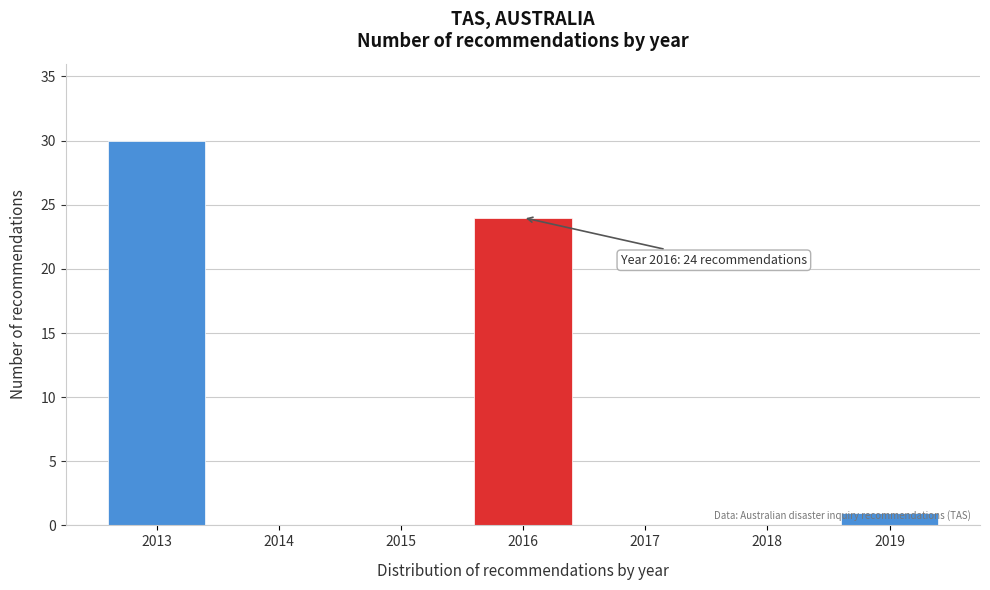

Which range on the x-axis has the tallest bar?

2012.5 to 2013.5